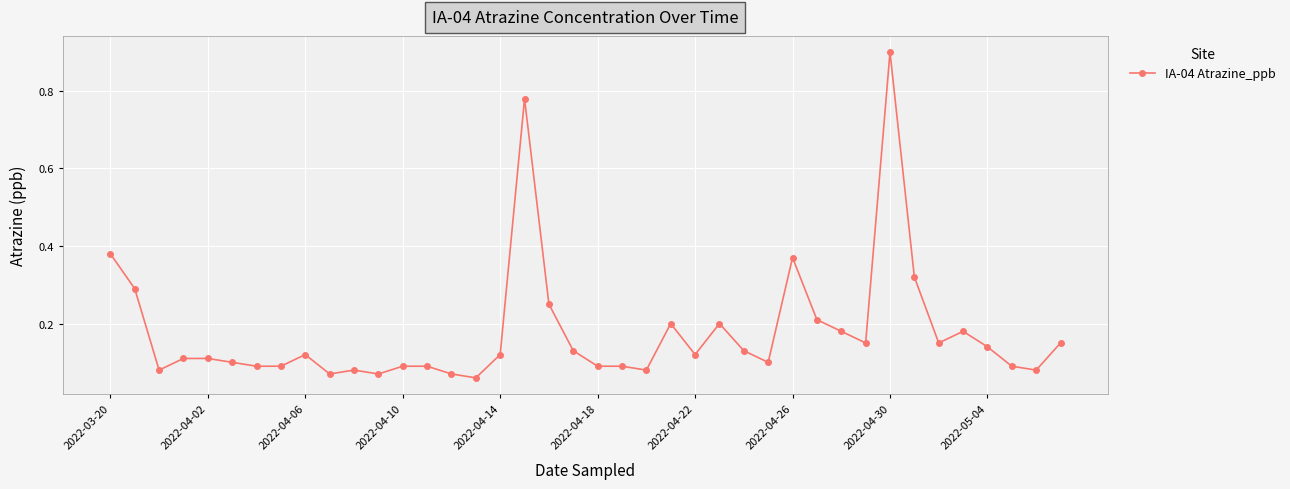

What is the greatest value displayed?

0.9